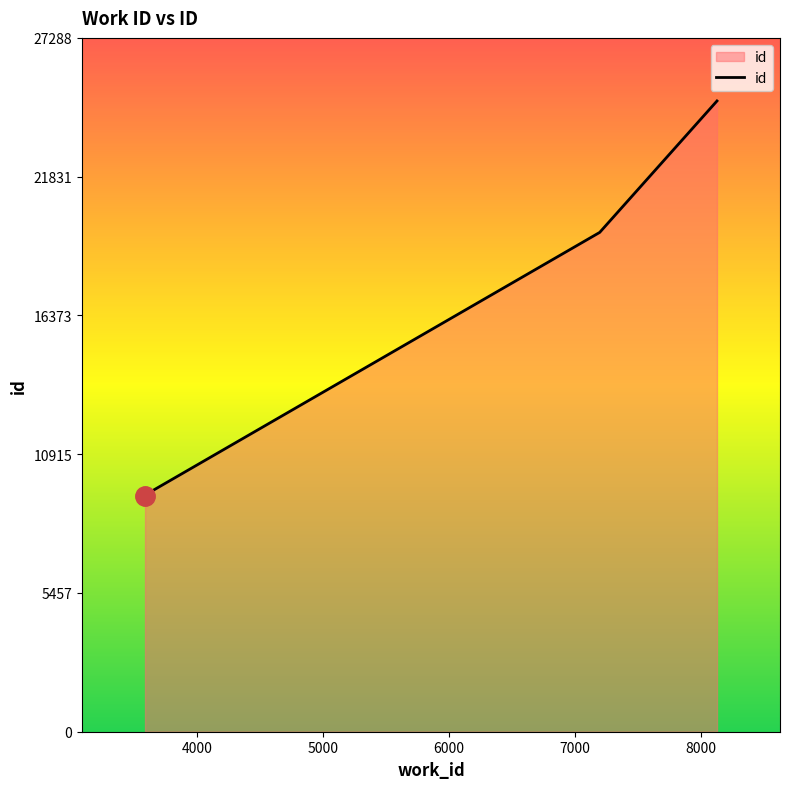

What is the minimum value shown in the chart?

9286